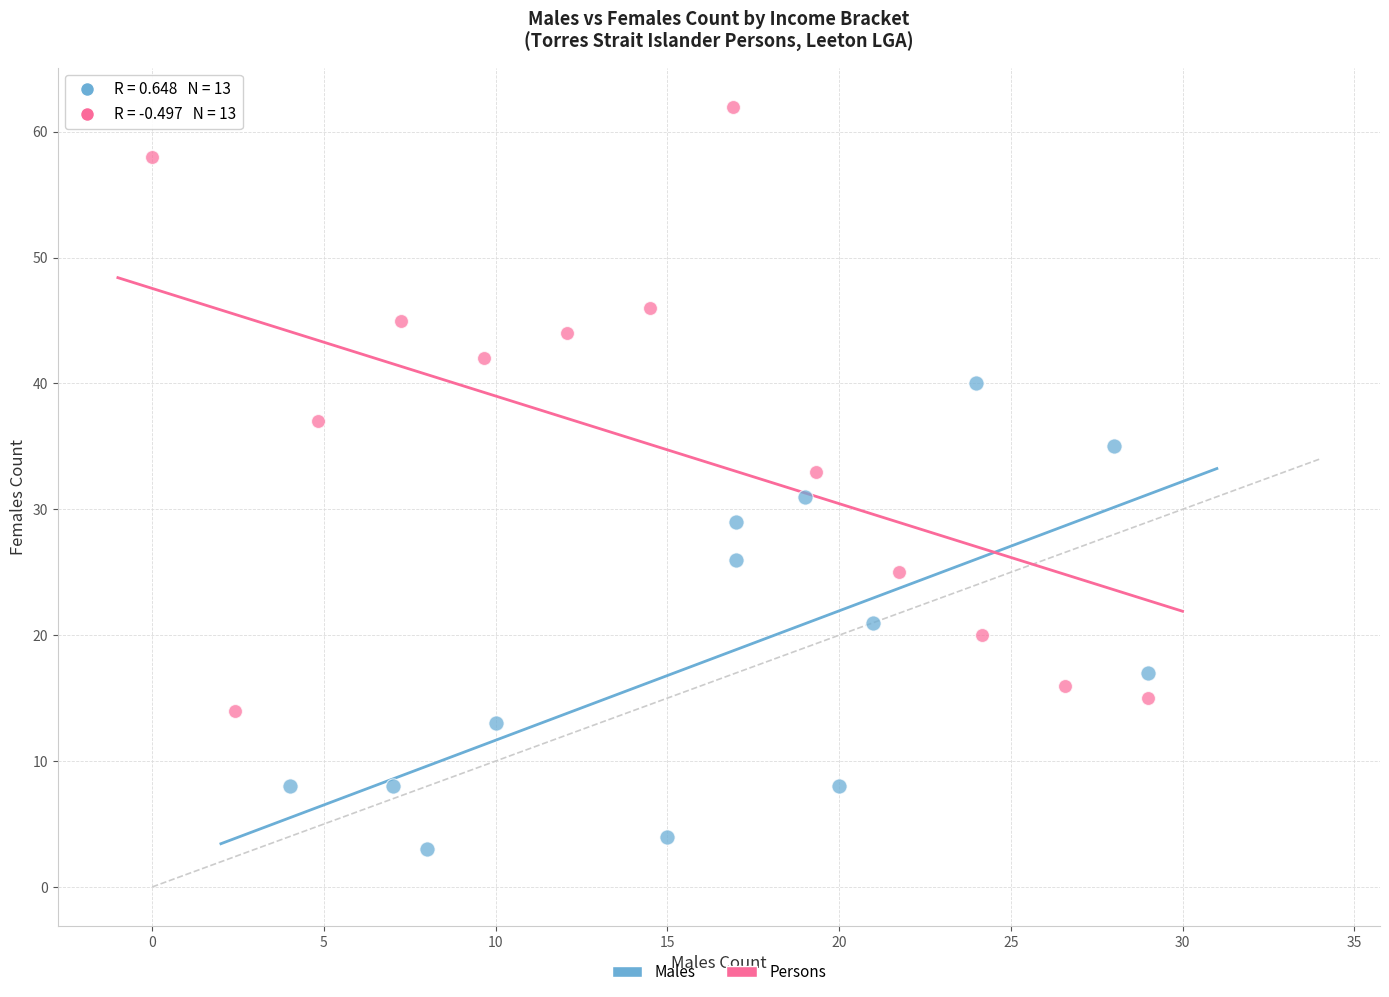

Which series contains the lowest Y value?

Males